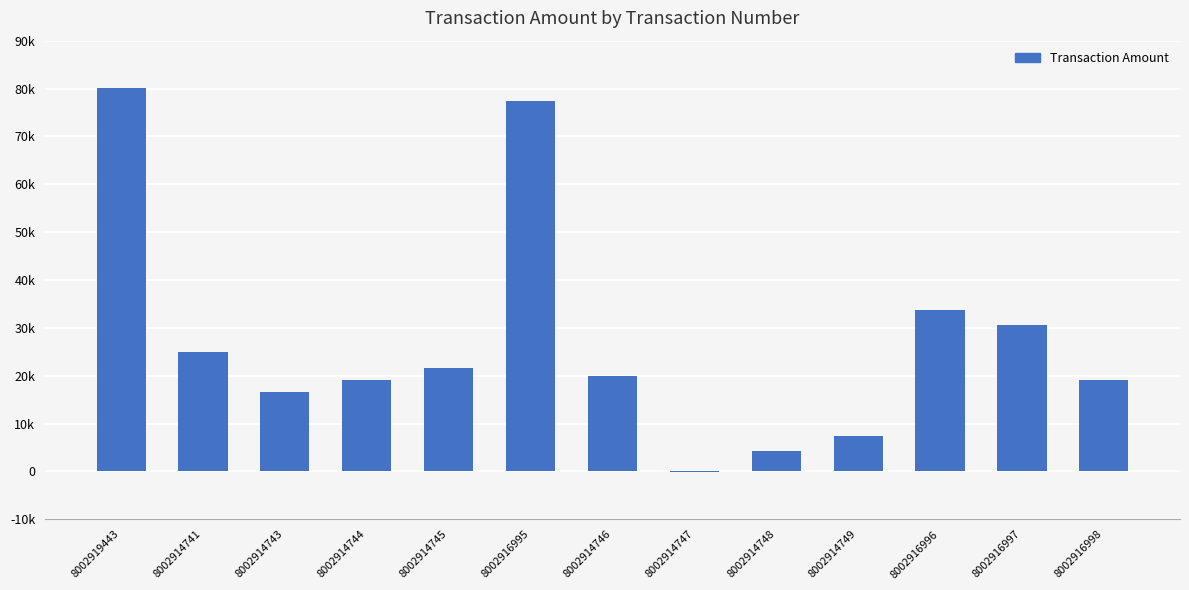

Which has a higher value, 8002919443 or 8002914749?

8002919443